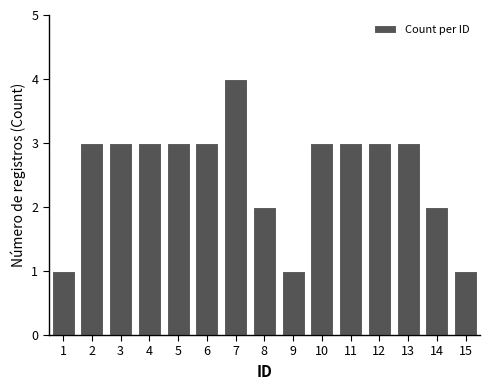

Reading left to right, extract all data points from this chart.

1	3	3	3	3	3	4	2	1	3	3	3	3	2	1